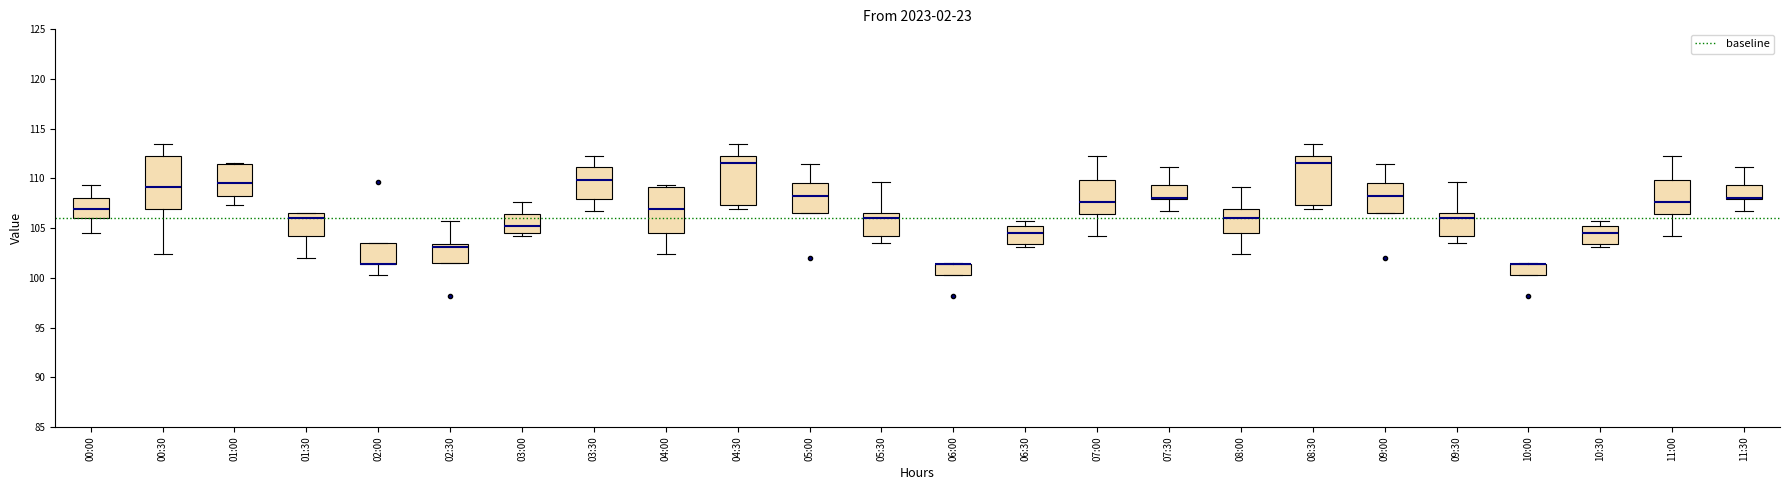

Reading left to right, transcribe this box plot: for each box, give where its median line is, the range the box spans, and where its two whiskers end, as read against the y-axis. The values are not printed on the chart, so give them approximately, as read against the axis.

00:00: median 107.0, box 106.0 to 108.0, whiskers 104.5 to 109.5
00:30: median 109.0, box 107.0 to 112.0, whiskers 102.5 to 113.5
01:00: median 109.5, box 108.0 to 111.5, whiskers 107.5 to 111.5
01:30: median 106.0, box 104.0 to 106.5, whiskers 102.0 to 106.5
02:00: median 101.5 (drawn on the box's lower edge), box 101.5 to 103.5, whiskers 100.5 to 103.5
02:30: median 103.0, box 101.5 to 103.5, whiskers 101.5 to 105.5
03:00: median 105.0, box 104.5 to 106.5, whiskers 104.0 to 107.5
03:30: median 110.0, box 108.0 to 111.0, whiskers 106.5 to 112.0
04:00: median 107.0, box 104.5 to 109.0, whiskers 102.5 to 109.5
04:30: median 111.5, box 107.5 to 112.0, whiskers 107.0 to 113.5
05:00: median 108.0, box 106.5 to 109.5, whiskers 106.5 to 111.5
05:30: median 106.0, box 104.0 to 106.5, whiskers 103.5 to 109.5
06:00: median 101.5 (drawn on the box's upper edge), box 100.5 to 101.5, whiskers 100.5 to 101.5
06:30: median 104.5, box 103.5 to 105.0, whiskers 103.0 to 105.5
07:00: median 107.5, box 106.5 to 110.0, whiskers 104.0 to 112.0
07:30: median 108.0 (drawn on the box's lower edge), box 108.0 to 109.5, whiskers 106.5 to 111.0
08:00: median 106.0, box 104.5 to 107.0, whiskers 102.5 to 109.0
08:30: median 111.5, box 107.5 to 112.0, whiskers 107.0 to 113.5
09:00: median 108.0, box 106.5 to 109.5, whiskers 106.5 to 111.5
09:30: median 106.0, box 104.0 to 106.5, whiskers 103.5 to 109.5
10:00: median 101.5 (drawn on the box's upper edge), box 100.5 to 101.5, whiskers 100.5 to 101.5
10:30: median 104.5, box 103.5 to 105.0, whiskers 103.0 to 105.5
11:00: median 107.5, box 106.5 to 110.0, whiskers 104.0 to 112.0
11:30: median 108.0 (drawn on the box's lower edge), box 108.0 to 109.5, whiskers 106.5 to 111.0